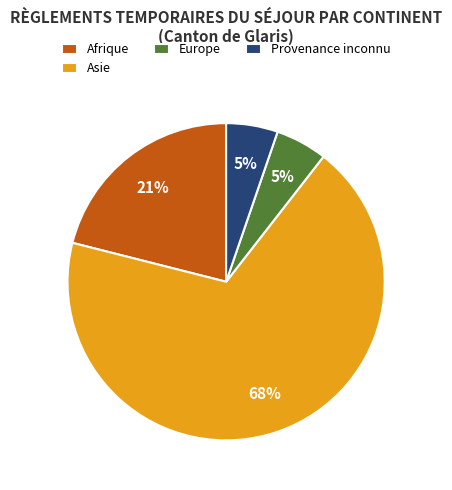

True or false: Provenance inconnu accounts for 1% of the total.

False